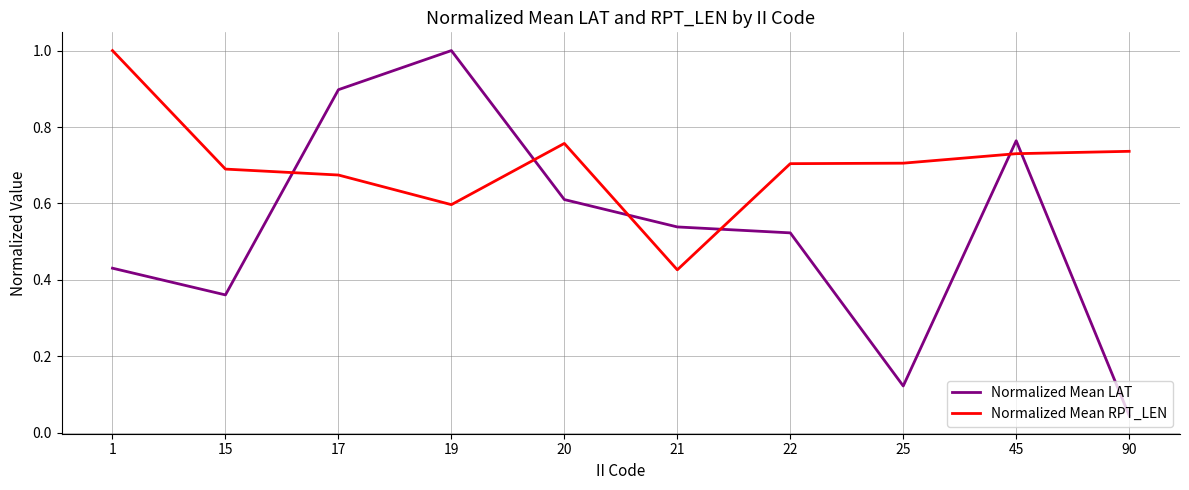

How many times do Normalized Mean RPT_LEN and Normalized Mean LAT cross each other?

6